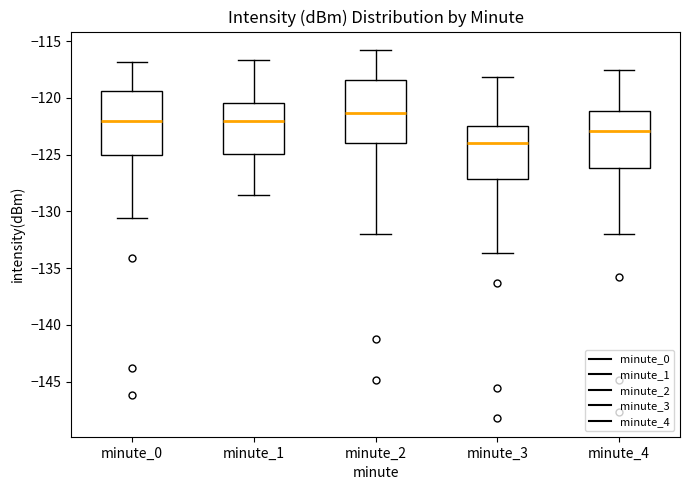

Where is the upper edge of the box for minute_1 on the y-axis? The values are not printed on the chart, so give them approximately, as read against the axis.

-120.5